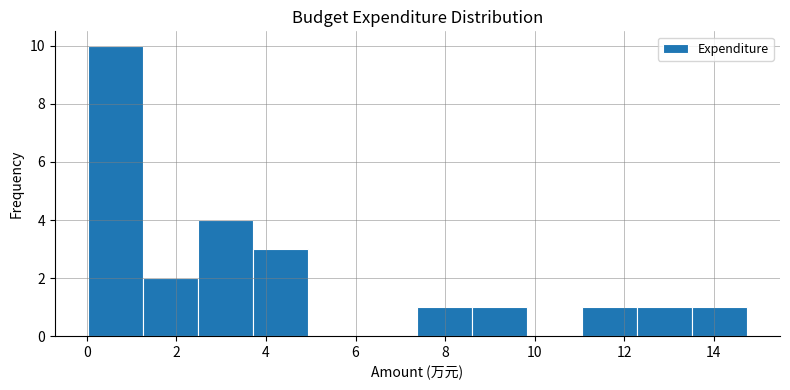

Reading left to right, list every bar in this chart as the range it spans on the x-axis followed by its height. Neither the bar edges nor the heights are printed on the chart, so give them approximately, as read against the axes.

0.0 to 1.2: 10
1.2 to 2.4: 2
2.4 to 3.8: 4
3.8 to 5.0: 3
5.0 to 6.2: 0
6.2 to 7.4: 0
7.4 to 8.6: 1
8.6 to 9.8: 1
9.8 to 11.0: 0
11.0 to 12.2: 1
12.2 to 13.6: 1
13.6 to 14.8: 1